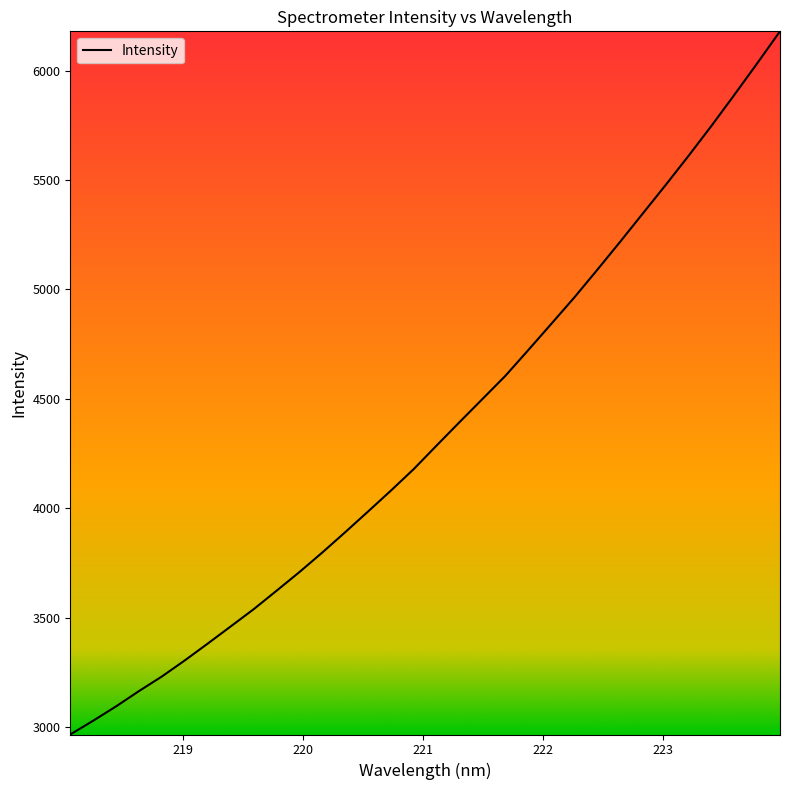

What is the minimum value shown in the chart?

2966.1